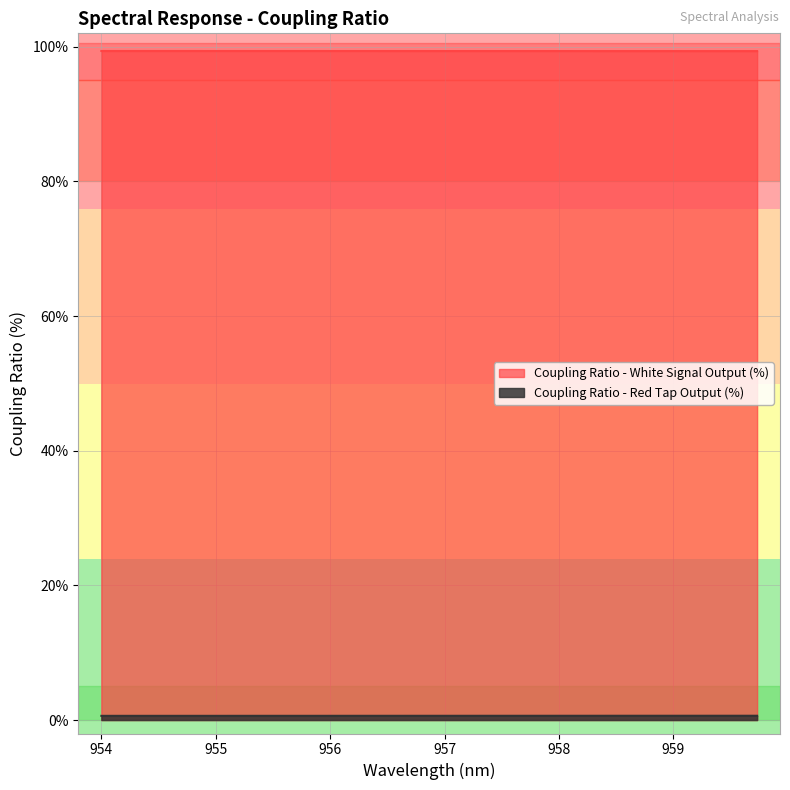

True or false: Coupling Ratio - Red Tap Output (%) and Coupling Ratio - White Signal Output (%) cross at least once.

False